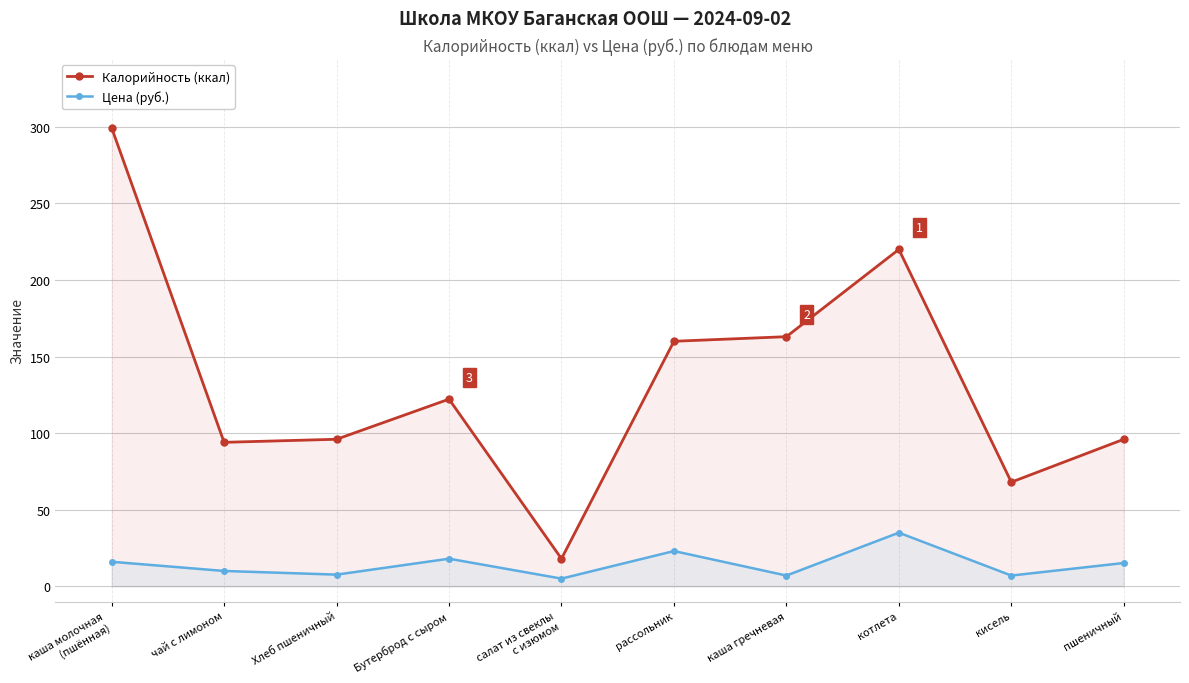

True or false: Калорийность (ккал) has more than 0 interior local peaks.

True